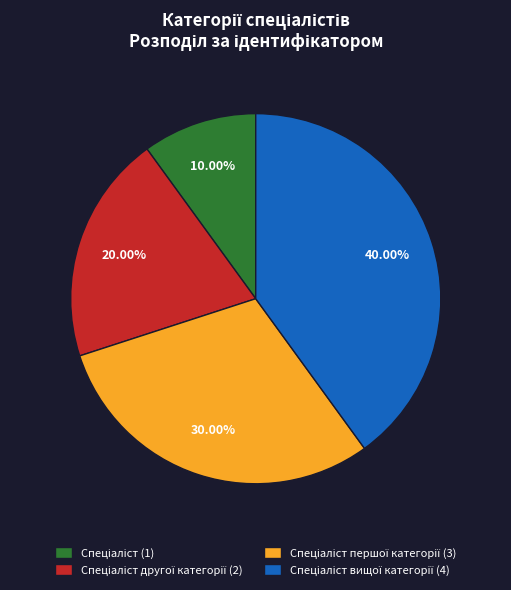

Does any single category account for the majority?

No